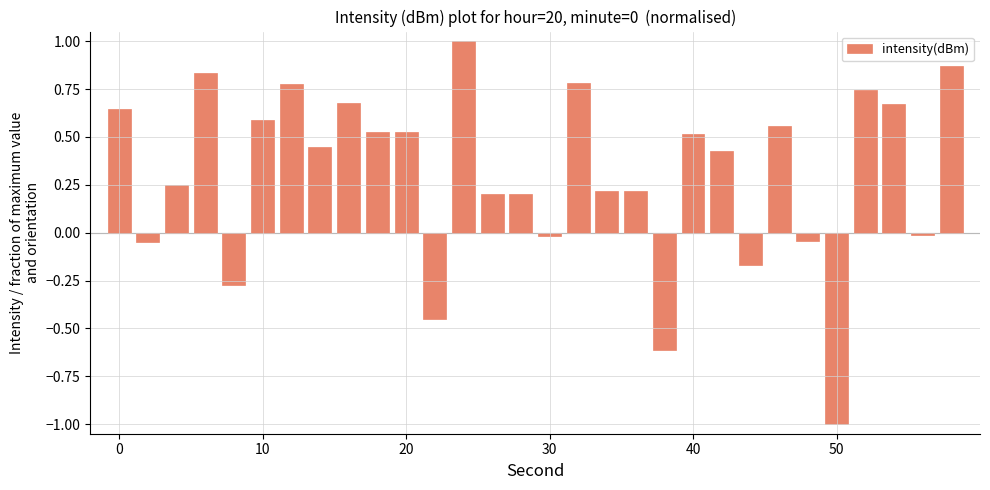

Count the number of values greater than 0.

21